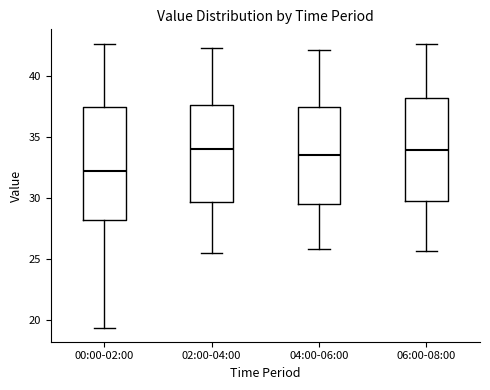

Which box's median line is the lowest?

00:00-02:00